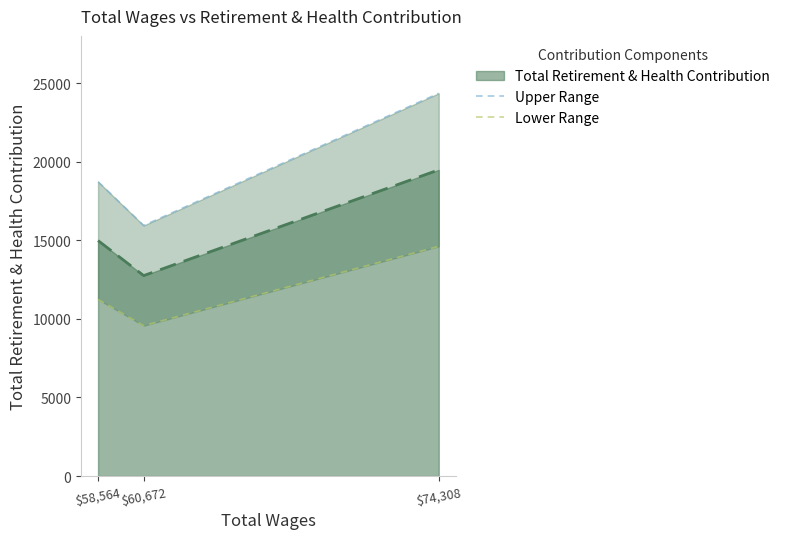

Between $60,672 and $74,308, which series saw the biggest shift?

Upper Range